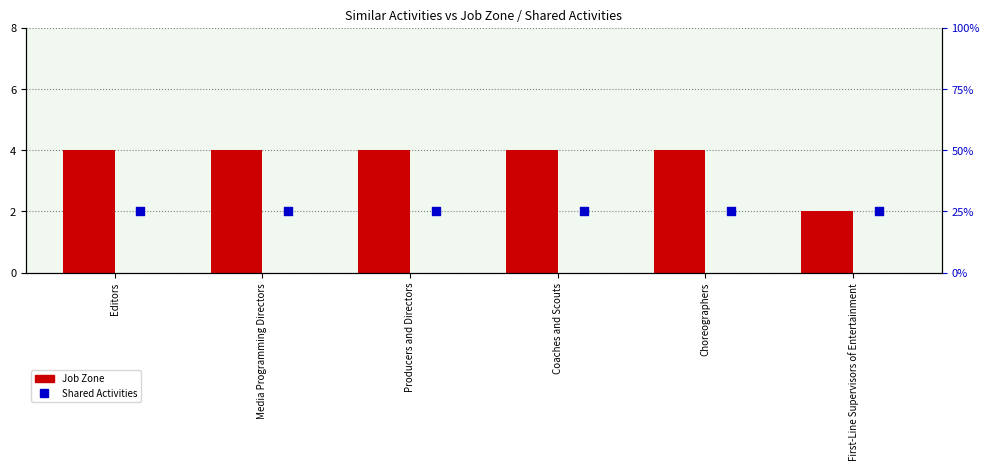

What is the total value across all series at First-Line Supervisors of Entertainment?

27